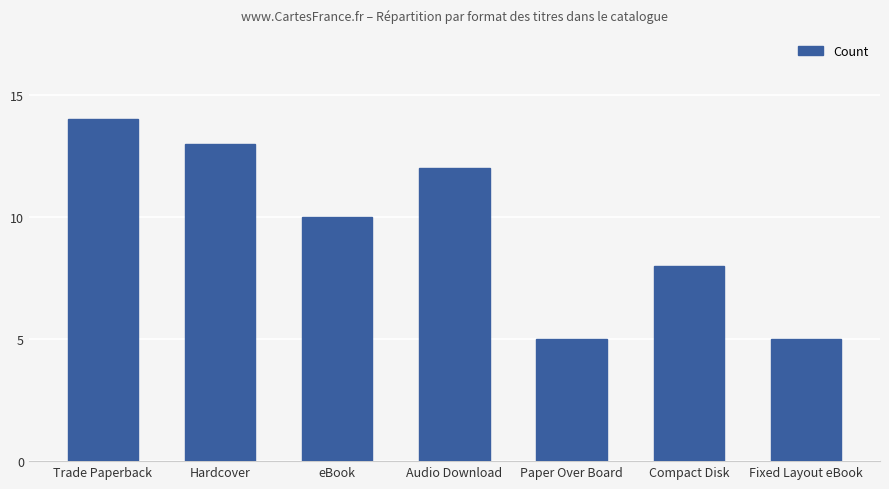

What is the approximate value at Hardcover?

13